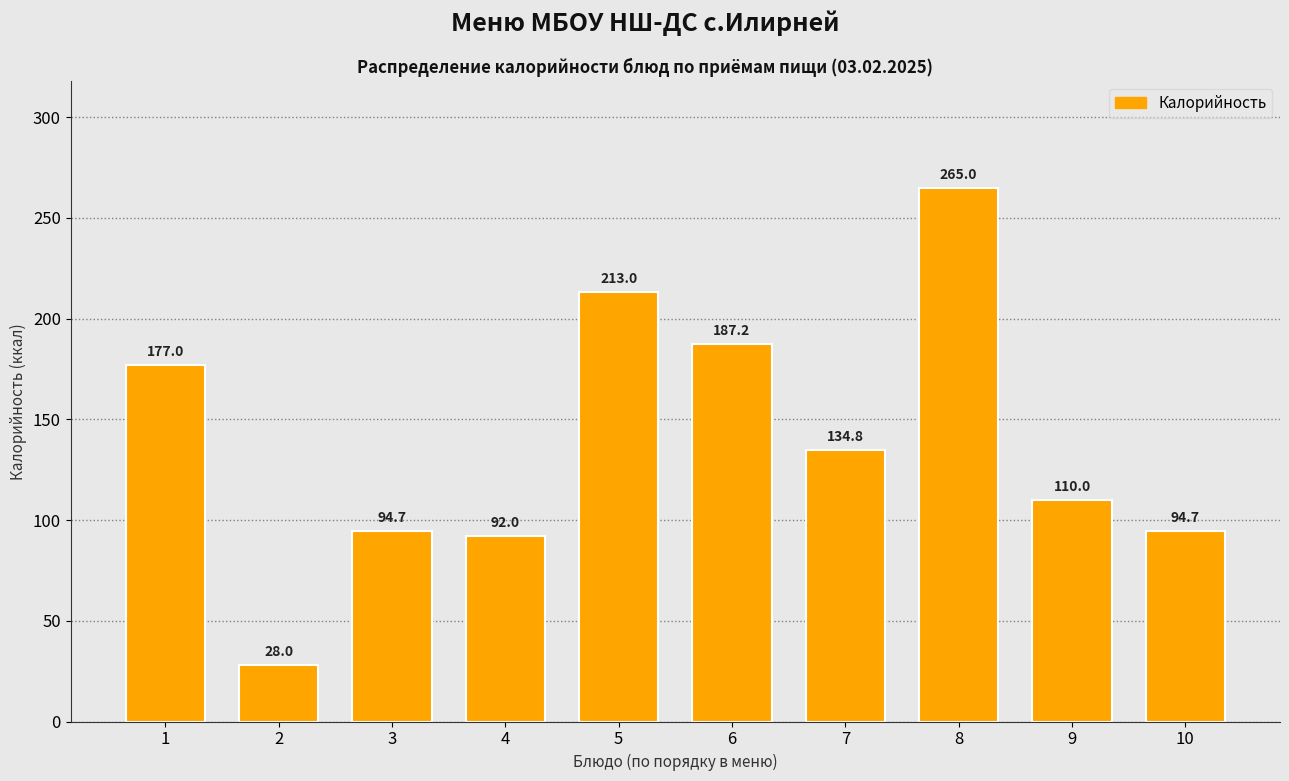

Reading right to left, list all the values displayed in this chart.

10=94.7	9=110.0	8=265.0	7=134.8	6=187.2	5=213.0	4=92.0	3=94.7	2=28.0	1=177.0